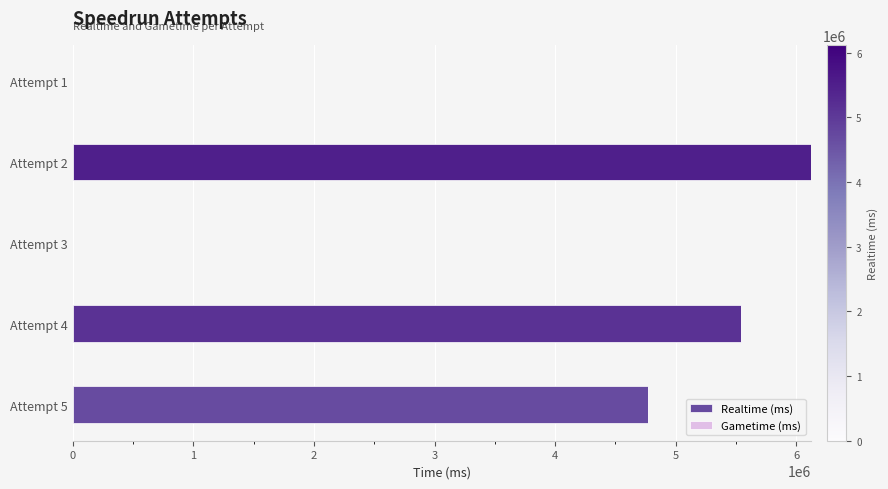

What is the maximum value shown in the chart?

6121523